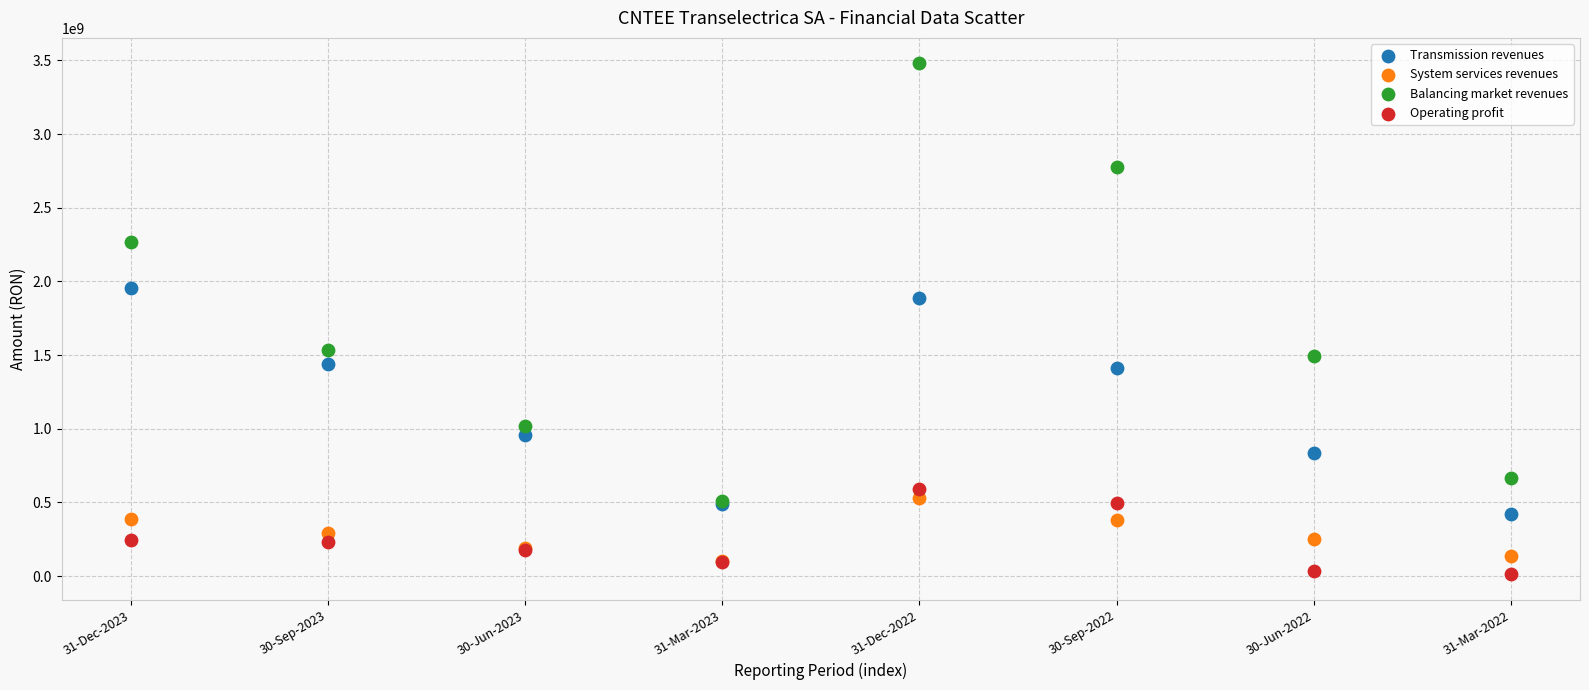

Across all series, what Y value is closest to 1745824593?

1884908784